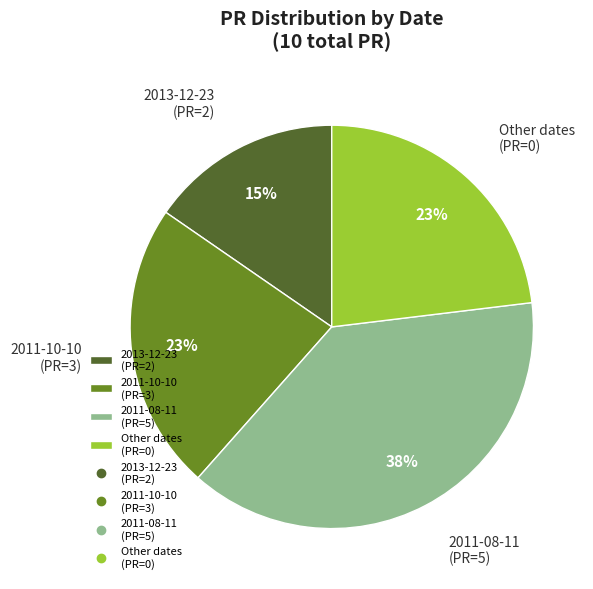

Does Other dates (PR=0) account for over 50% of the chart?

No